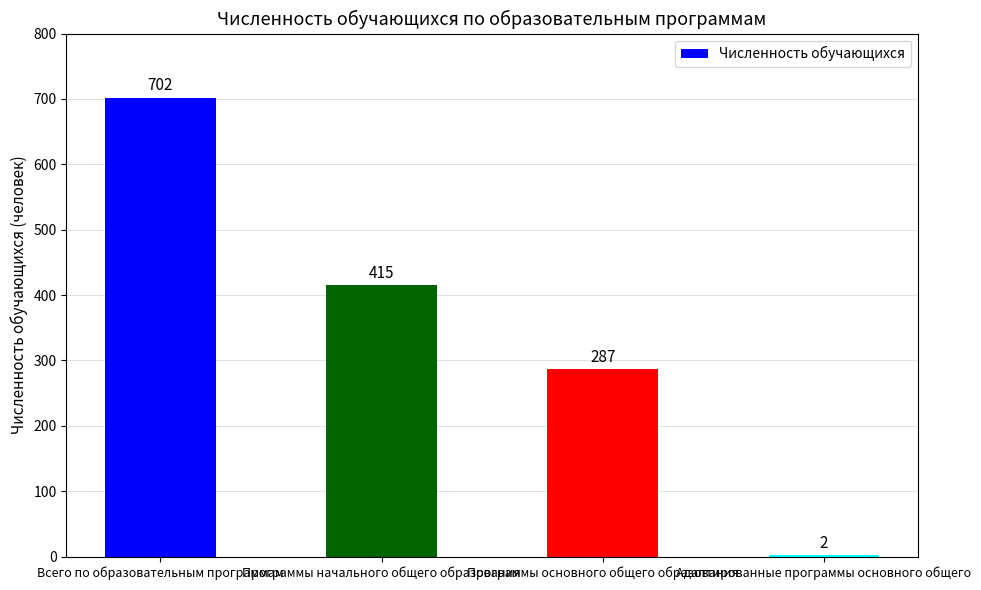

What is the sum of all values?

1406